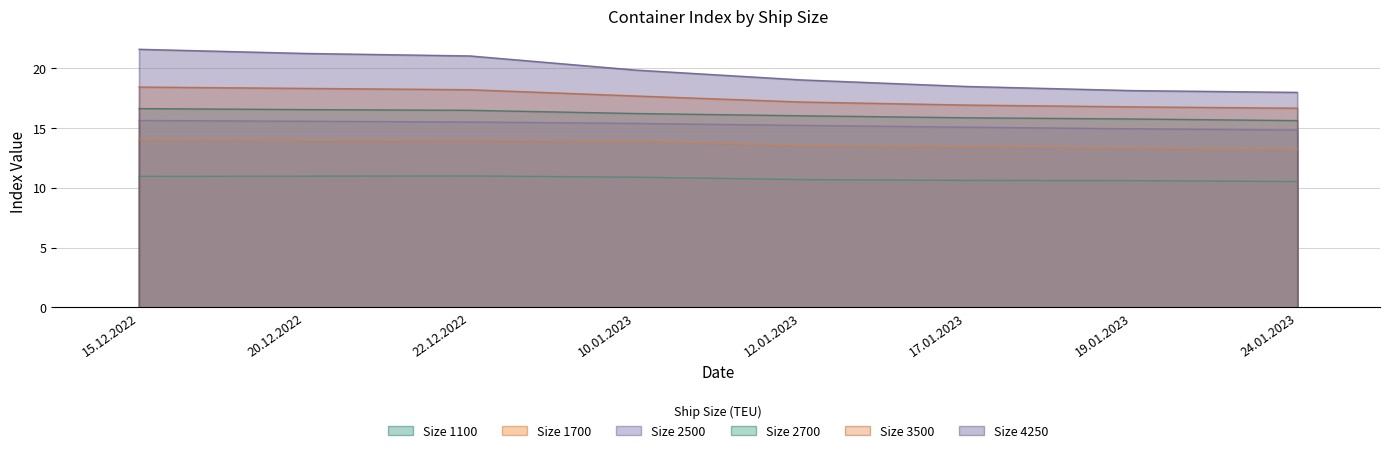

What is the label of the 7th point from the left?

19.01.2023